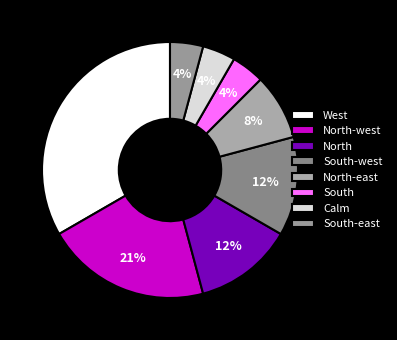

Does South account for over 50% of the chart?

No